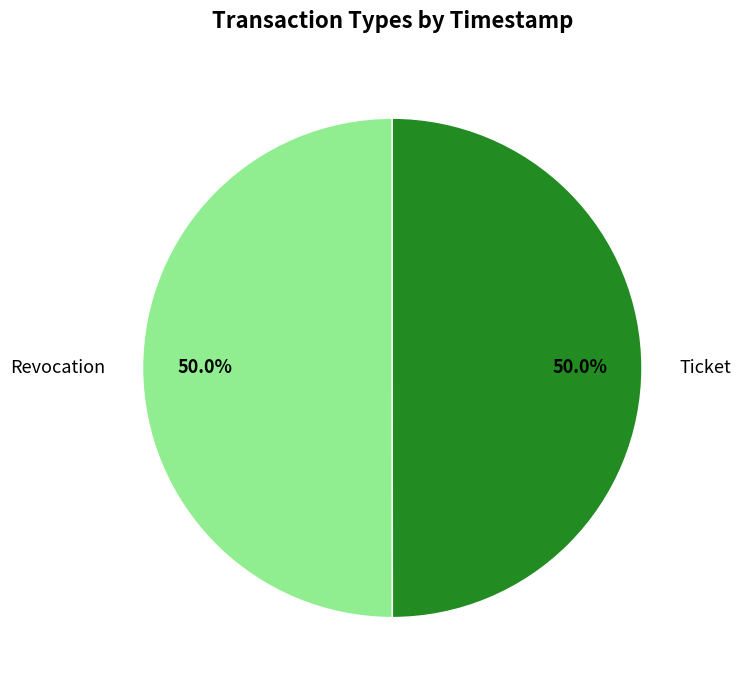

What is the ratio of the value at Ticket to the value at Revocation?

1.0